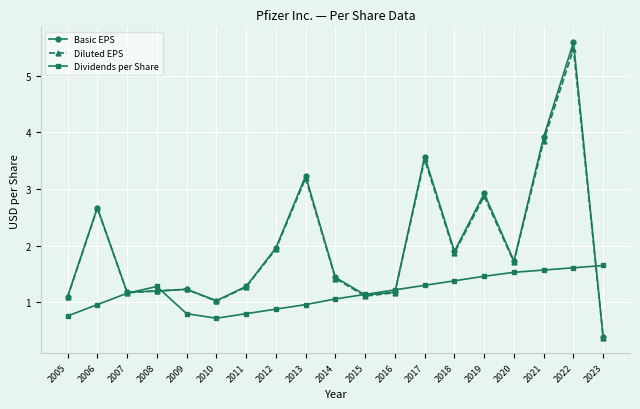

After their last crossing, which series has the higher values: Diluted EPS or Dividends per Share?

Dividends per Share